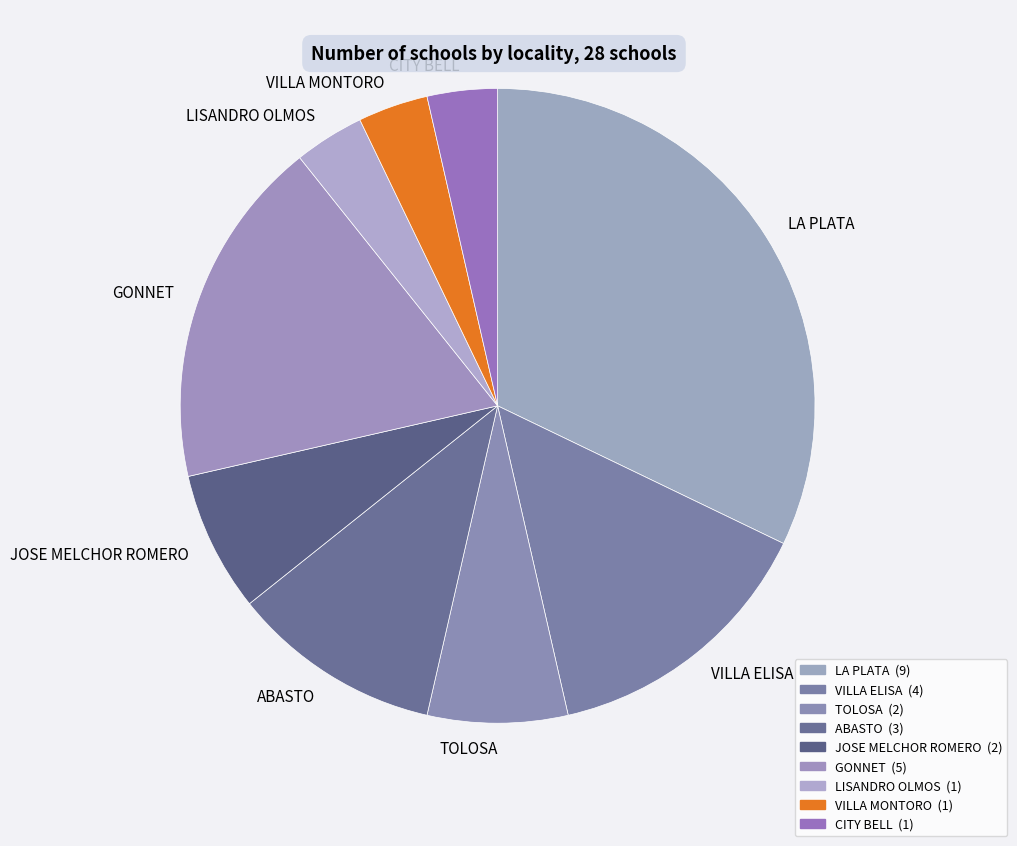

Does LISANDRO OLMOS account for over 50% of the chart?

No